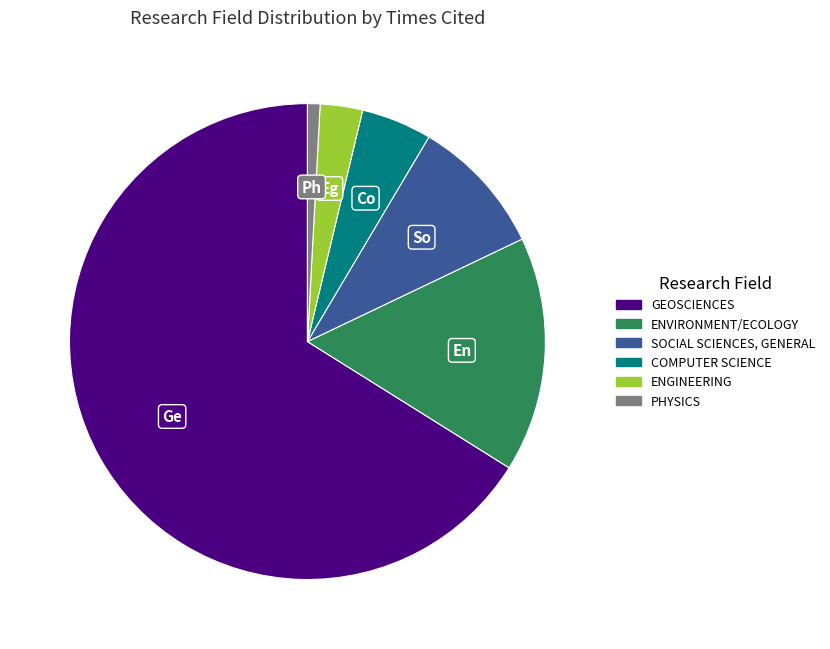

Which has a higher value, GEOSCIENCES or SOCIAL SCIENCES, GENERAL?

GEOSCIENCES